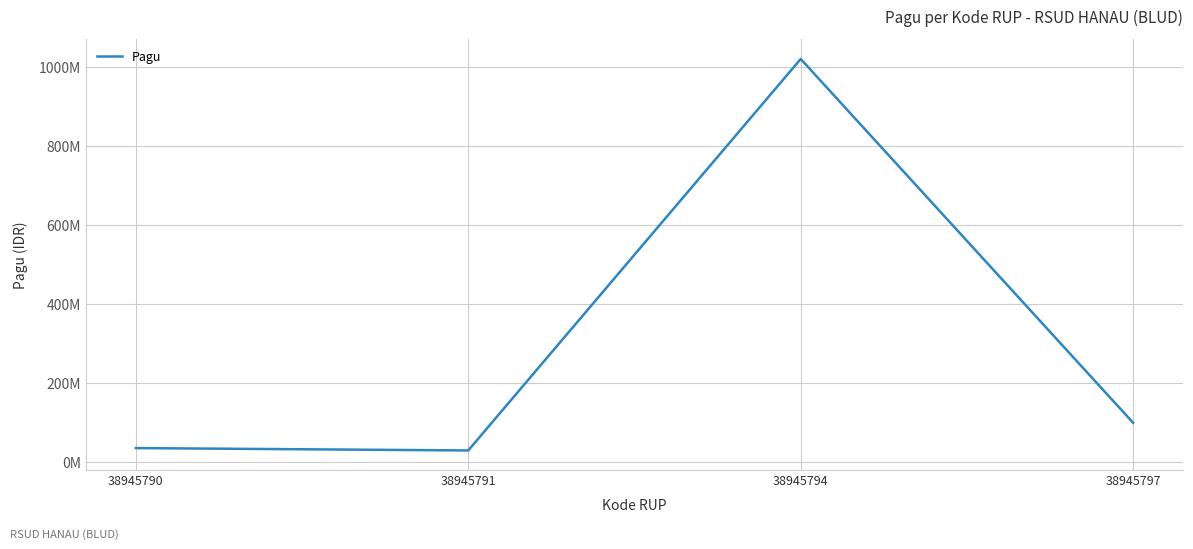

Is this an area chart (filled region under the line)?

No